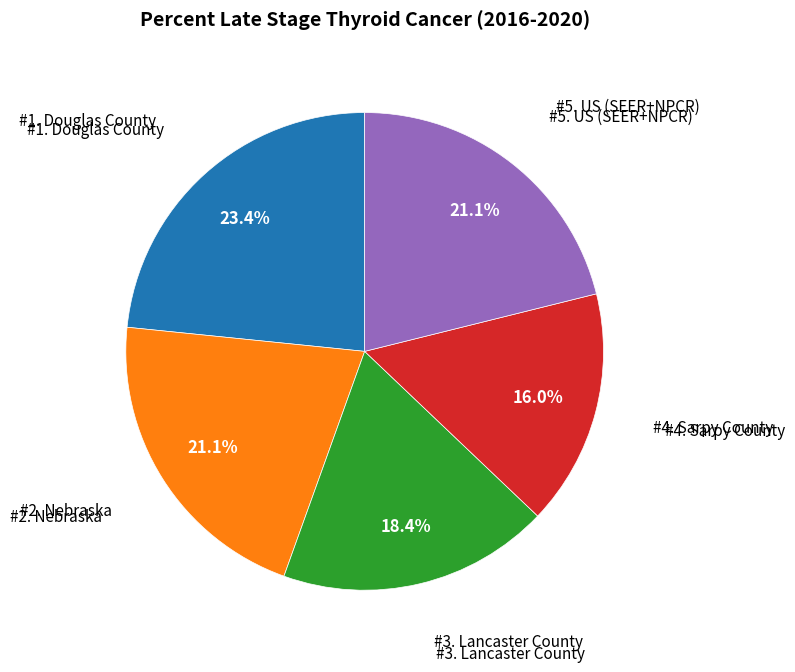

How many segments does this pie chart have?

5